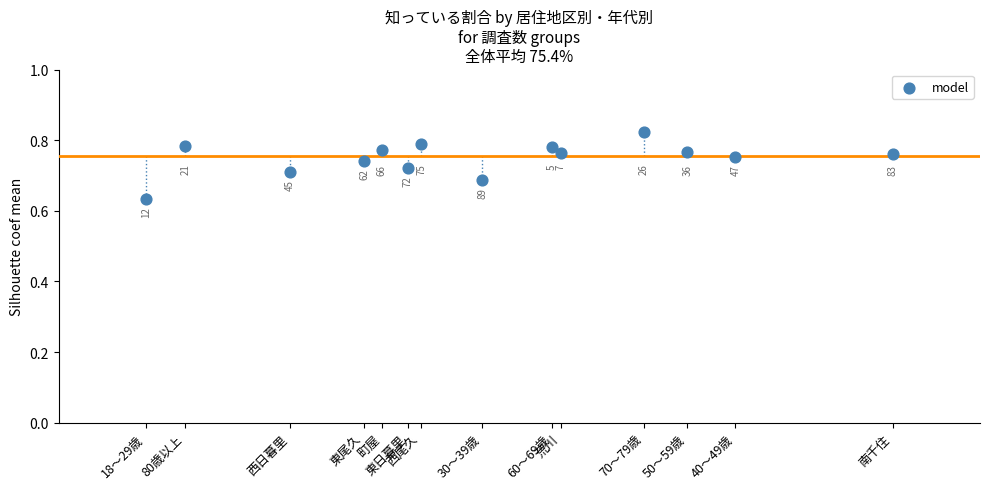

What is the range of X values (max minus min)?

171.0